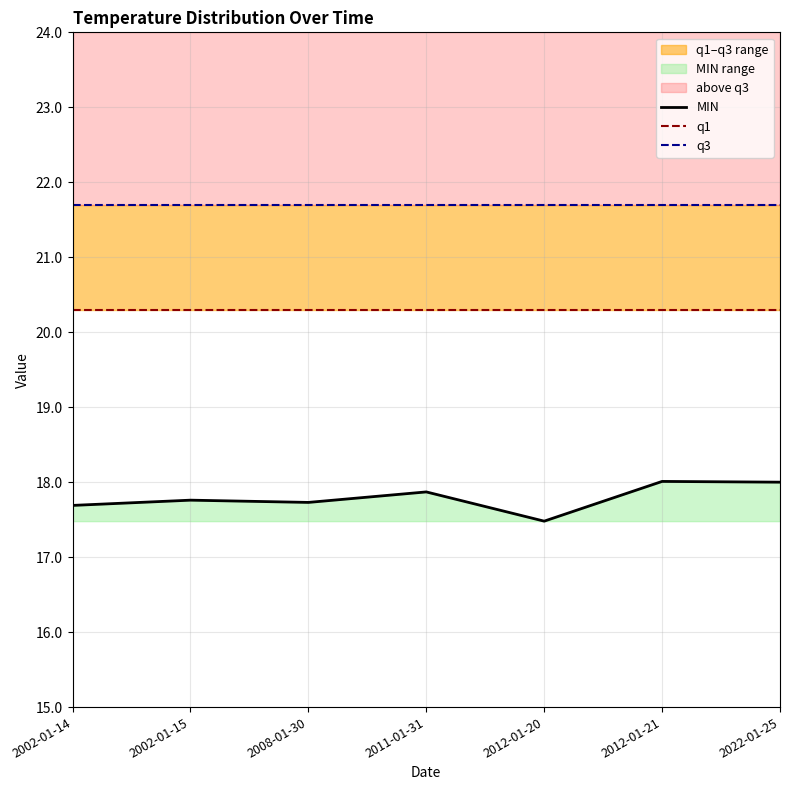

Does the chart have visible grid lines?

Yes